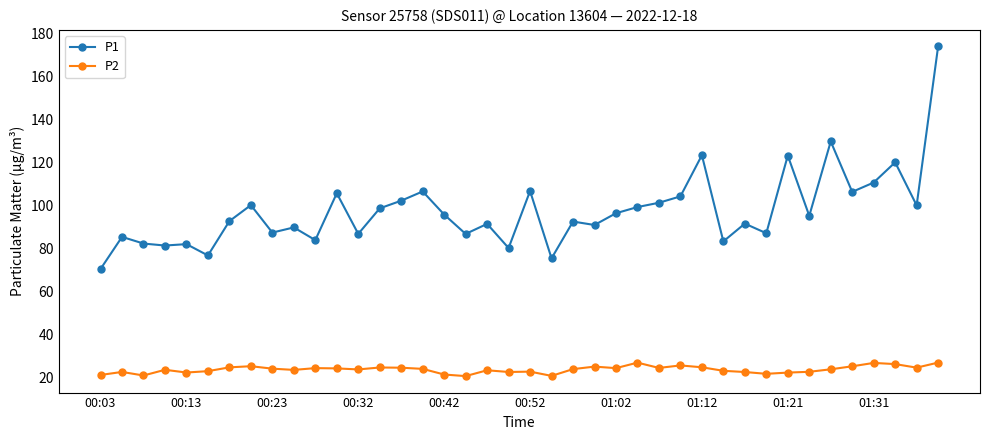

What is the minimum value shown in the chart?

20.7